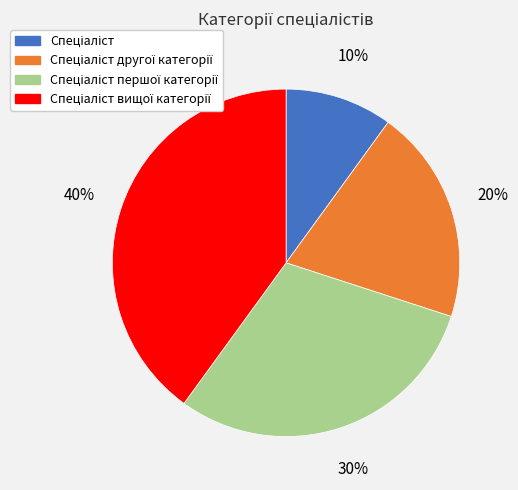

Does any single category account for the majority?

No